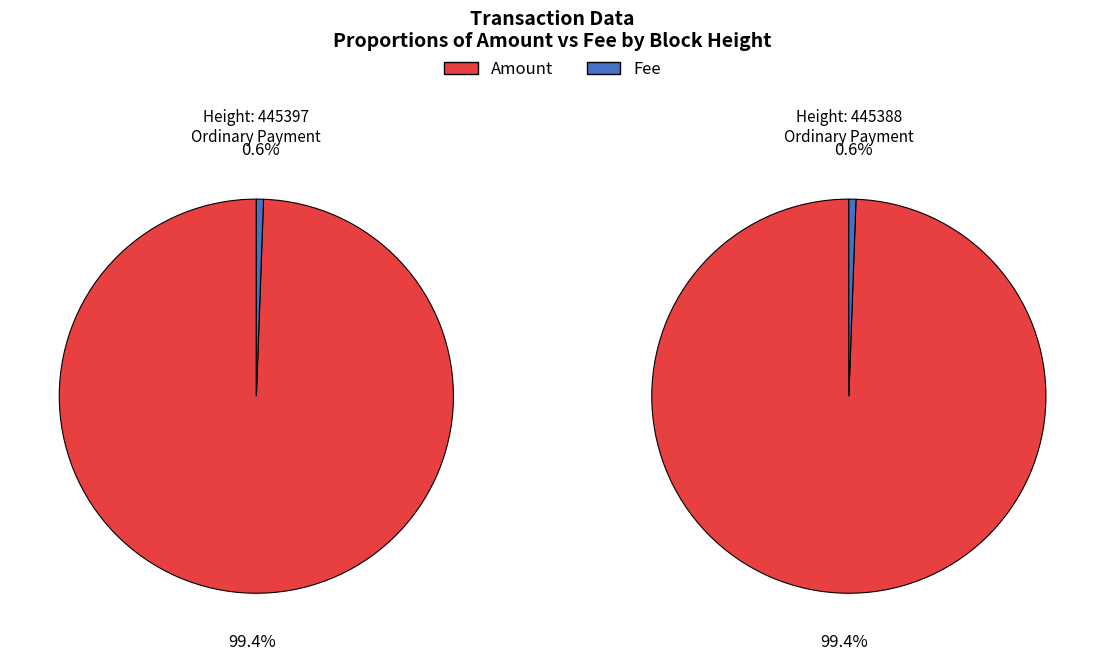

To the nearest percent, what is the combined percentage of Fee and Amount?

100%